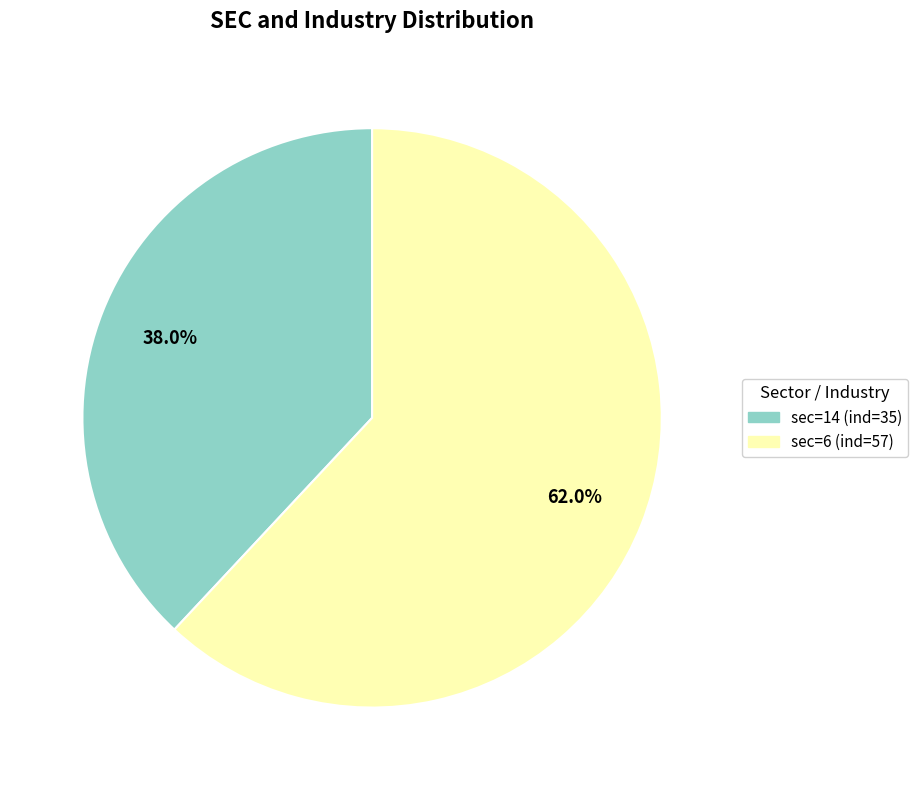

What is the smallest slice in the pie chart?

sec=14 (ind=35)